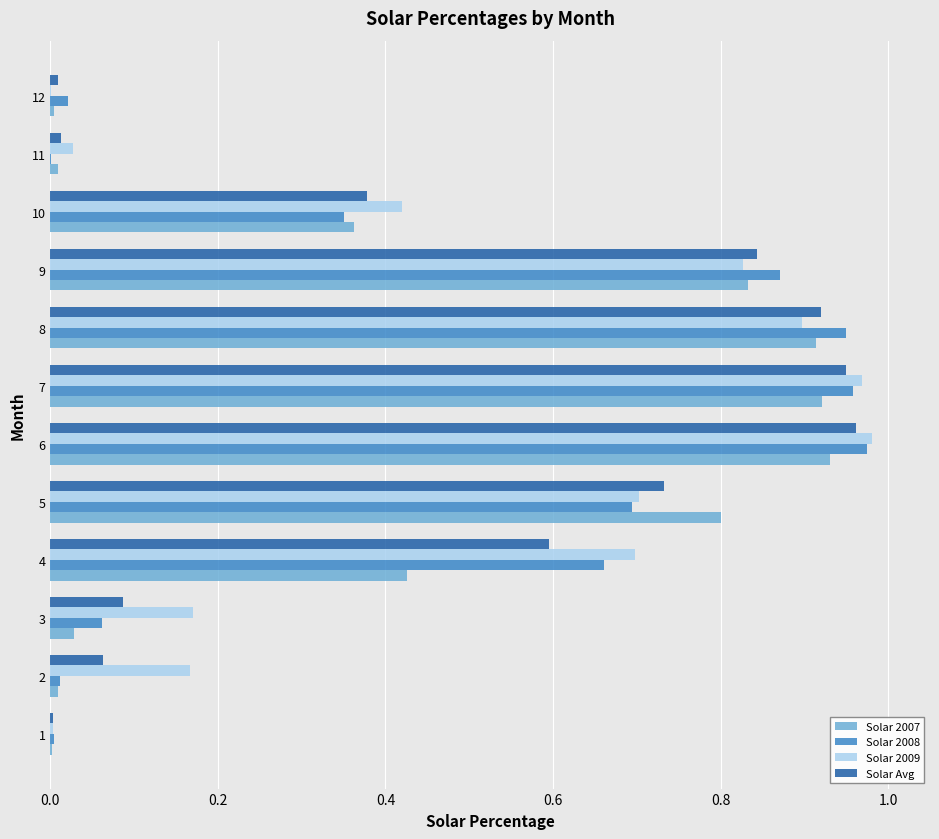

Which series changed the most between 3 and 4?

Solar 2008